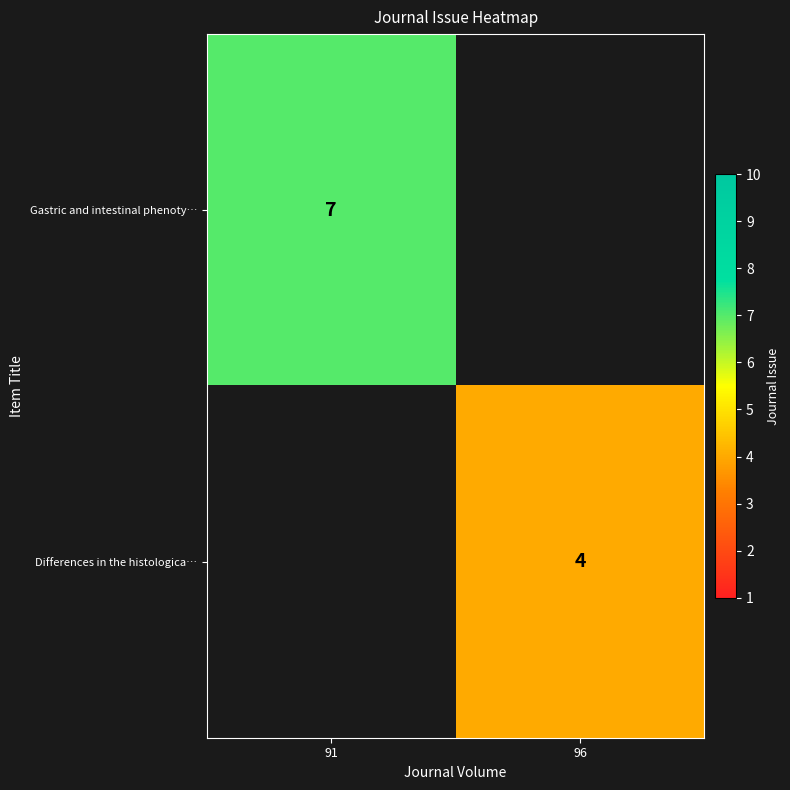

Is it true that Differences in the histologica… equals 4 at 96?

True